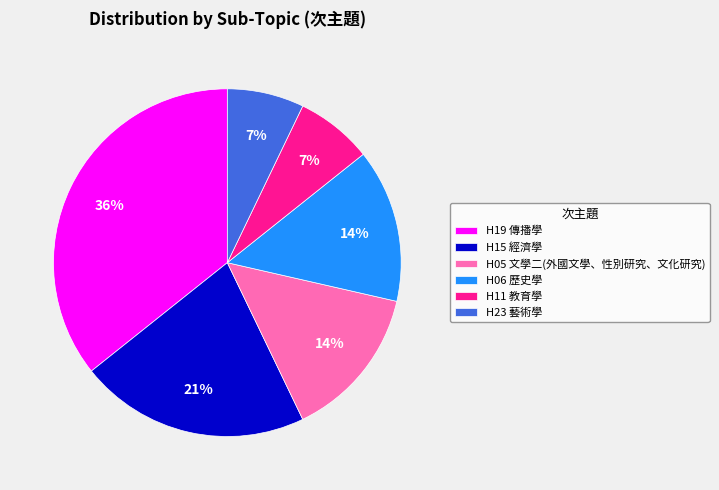

Combined, do H06 歷史學 and H05 文學二(外國文學、性別研究、文化研究) account for over 50%?

No